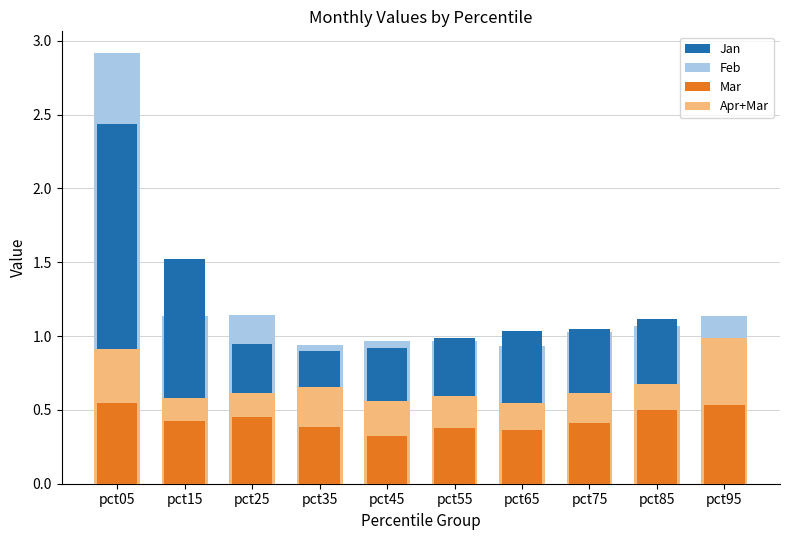

Reading left to right, transcribe all the data shown in this chart.

Feb: 2.9	1.1	1.1	0.9	1.0	1.0	0.9	1.0	1.1	1.1
Jan: 2.4	1.5	0.9	0.9	0.9	1.0	1.0	1.1	1.1	0.8
Apr (stacked): 0.9	0.6	0.6	0.7	0.6	0.6	0.5	0.6	0.7	1.0
Mar: 0.5	0.4	0.4	0.4	0.3	0.4	0.4	0.4	0.5	0.5